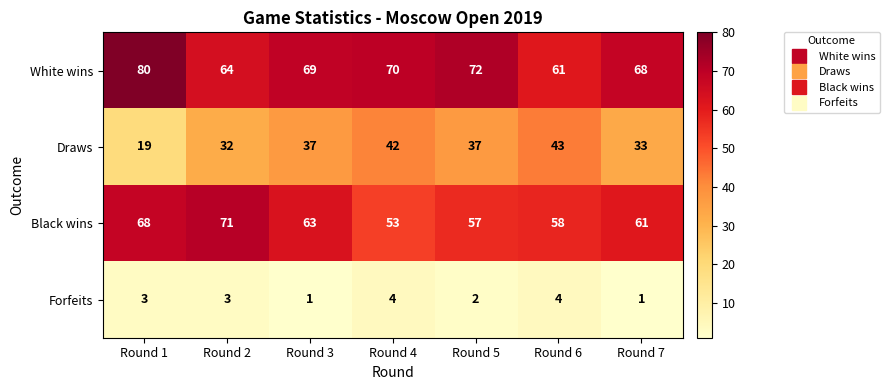

The Draws series shows 75 at Round 4. True or false?

False